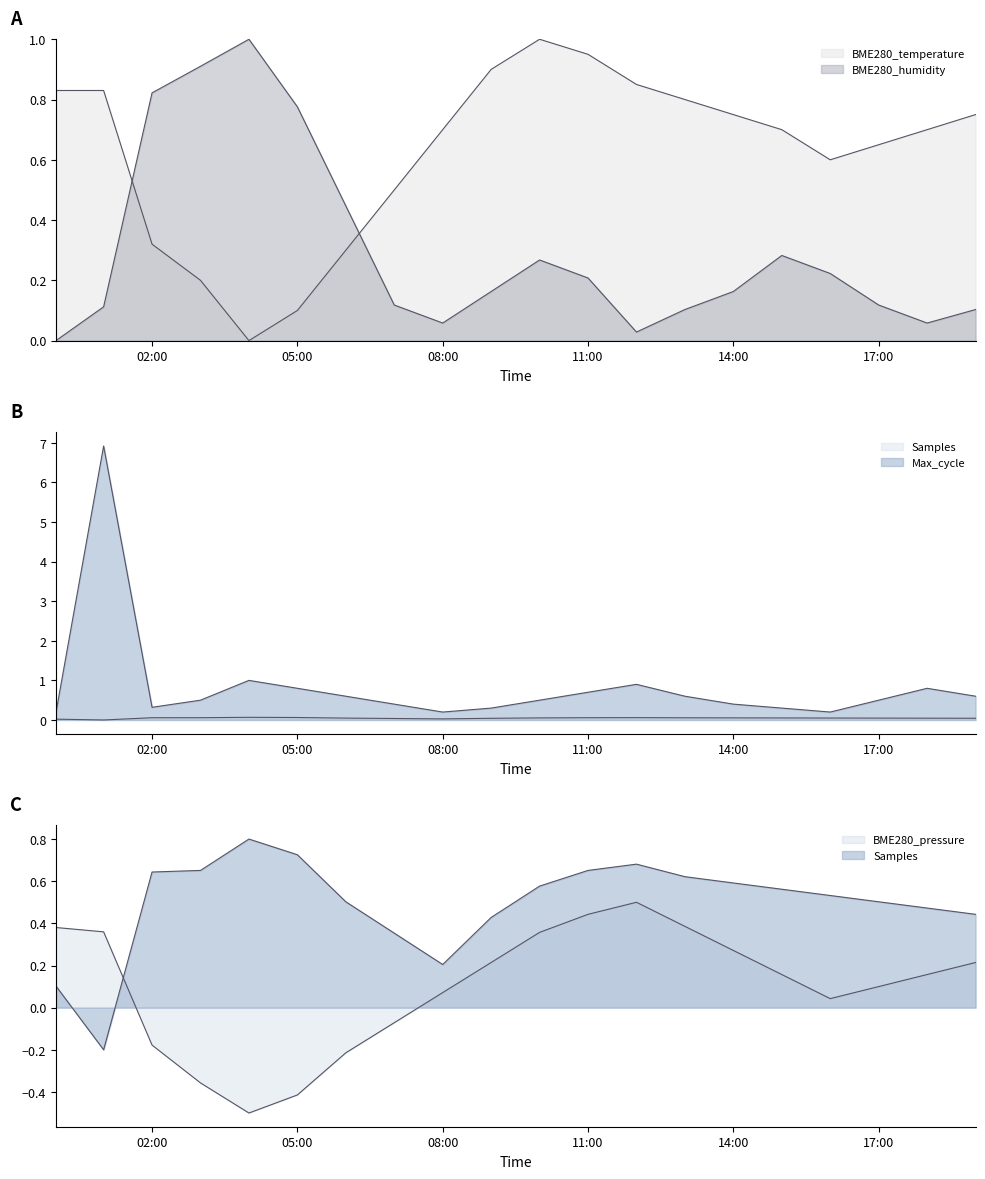

Reading left to right, transcribe all the data shown in this chart.

BME280_humidity: 0.0	0.1	0.8	0.9	1.0	0.8	0.4	0.1	0.1	0.2	0.3	0.2	0.0	0.1	0.2	0.3	0.2	0.1	0.1	0.1
BME280_temperature: 0.8	0.8	0.3	0.2	0.0	0.1	0.3	0.5	0.7	0.9	1.0	0.9	0.8	0.8	0.8	0.7	0.6	0.6	0.7	0.8
Max_cycle: 0.2	6.9	0.3	0.5	1.0	0.8	0.6	0.4	0.2	0.3	0.5	0.7	0.9	0.6	0.4	0.3	0.2	0.5	0.8	0.6
Samples: 0.0	0.0	0.1	0.1	0.1	0.1	0.0	0.0	0.0	0.0	0.1	0.1	0.1	0.1	0.1	0.1	0.0	0.0	0.0	0.0
BME280_pressure: 0.4	0.4	-0.2	-0.4	-0.5	-0.4	-0.2	-0.1	0.1	0.2	0.4	0.4	0.5	0.4	0.3	0.2	0.0	0.1	0.2	0.2